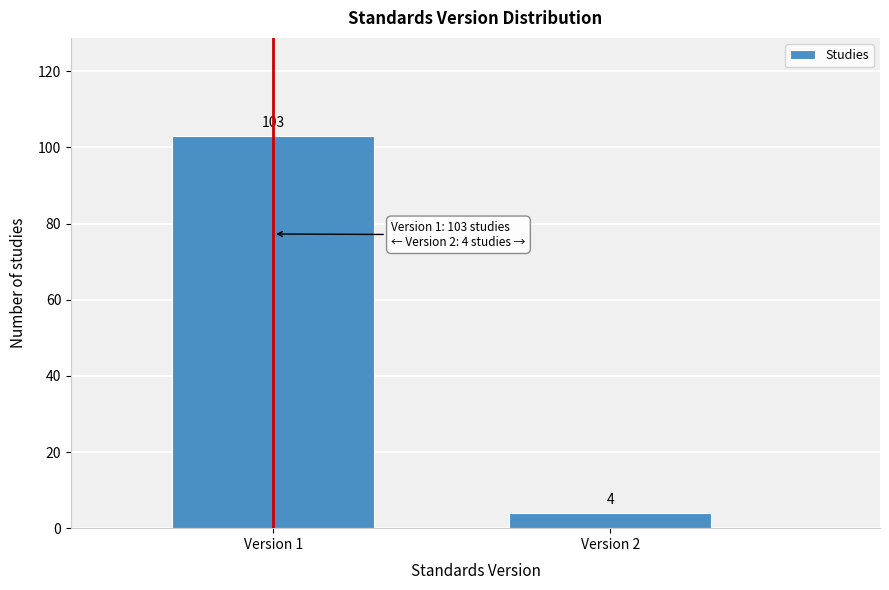

Reading left to right, transcribe all the data shown in this chart.

Version 1=103	Version 2=4